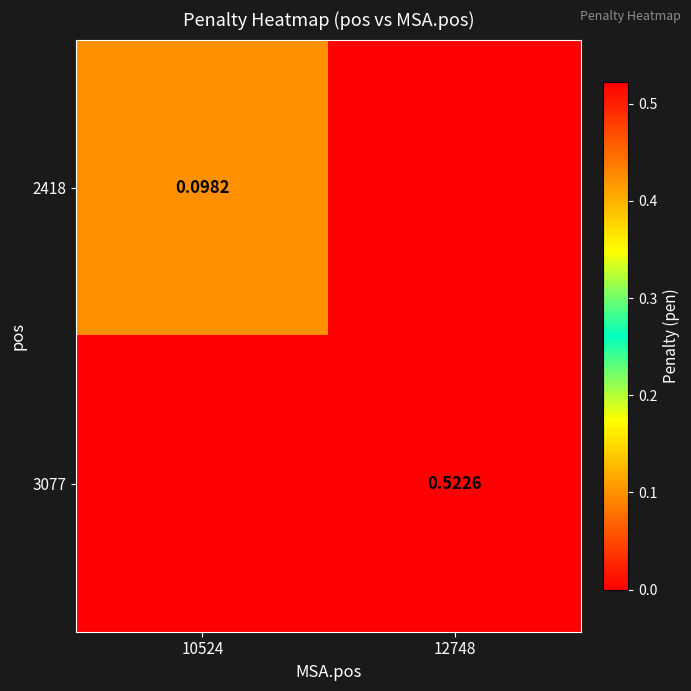

The value of 3077 at 10524 is 0.0. True or false?

True